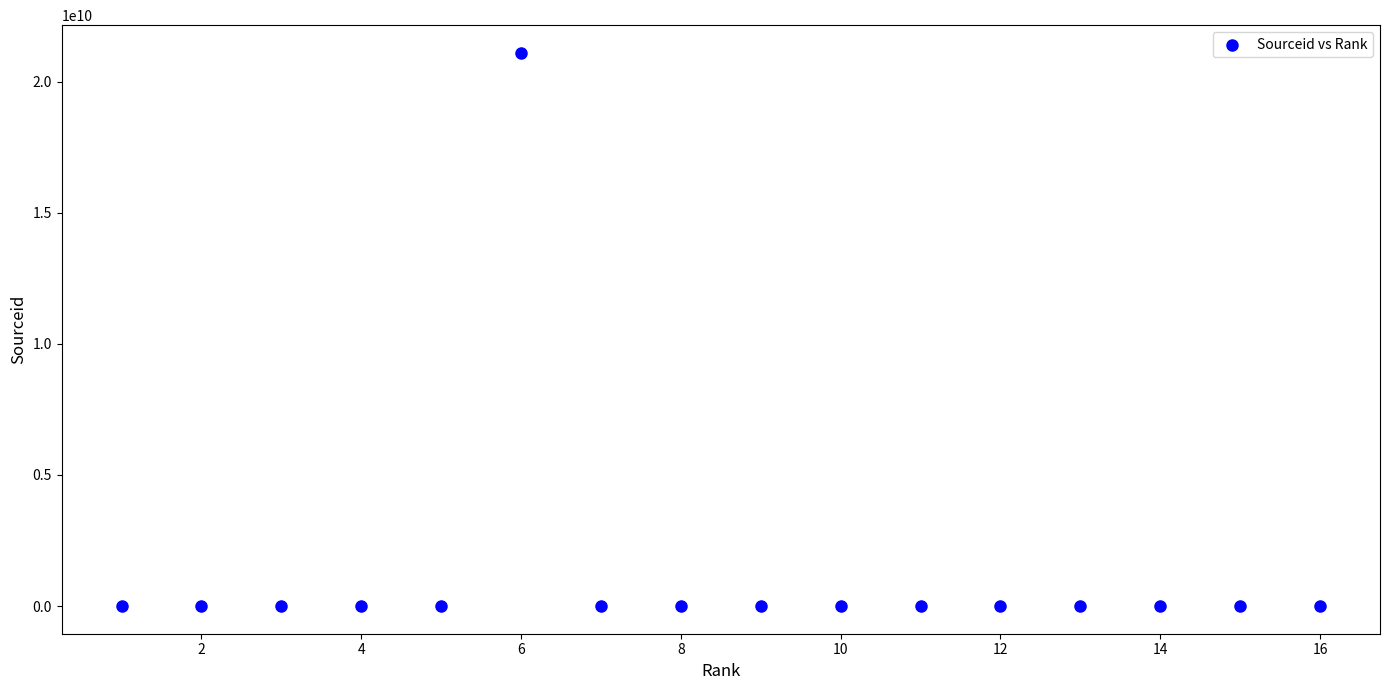

What is the range of X values (max minus min)?

15